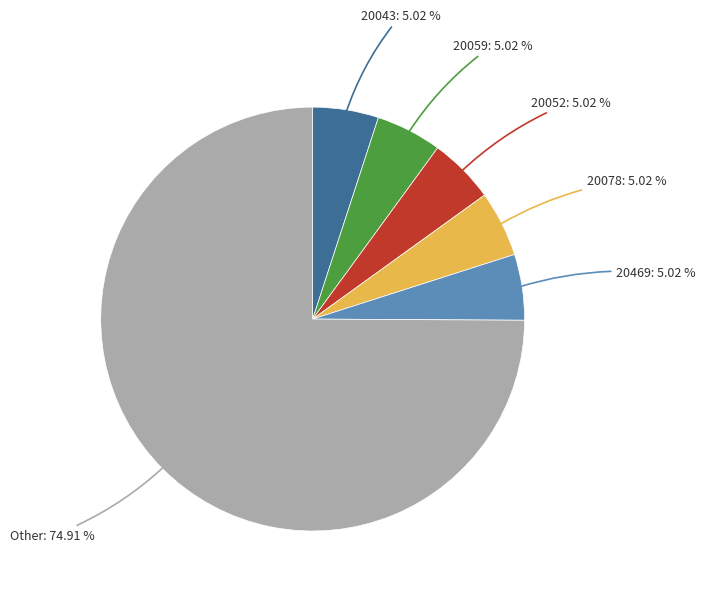

Does any single category account for the majority?

Yes